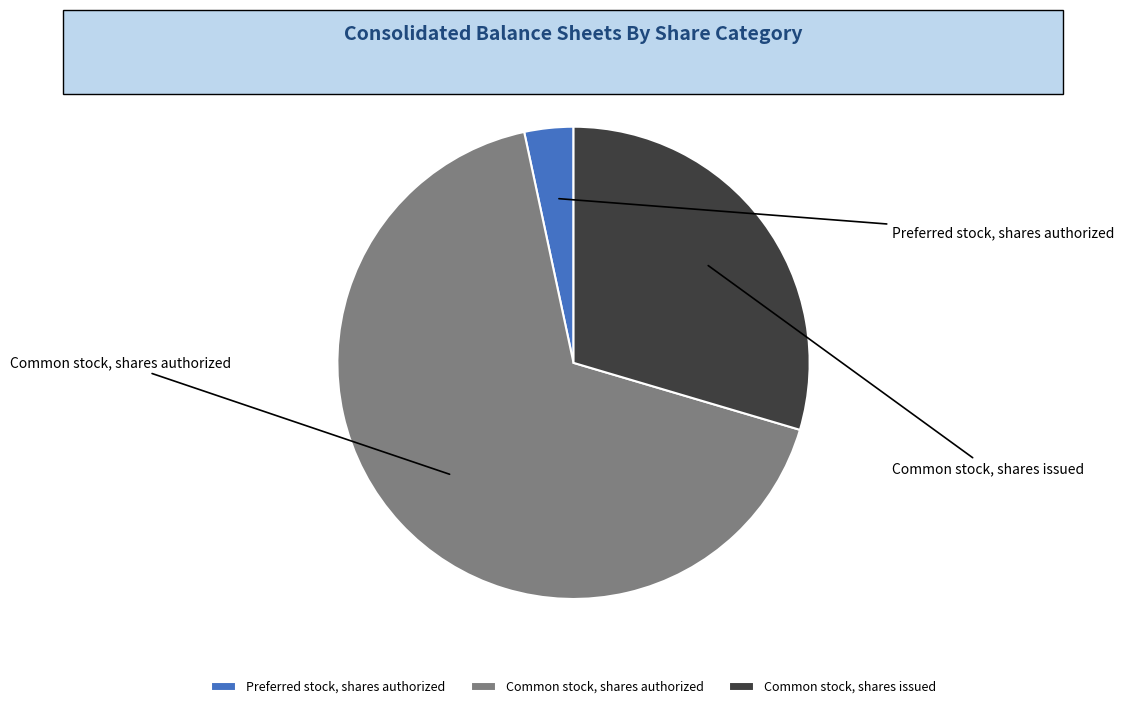

Rank the categories by value from highest to lowest.

Common stock, shares authorized, Common stock, shares issued, Preferred stock, shares authorized